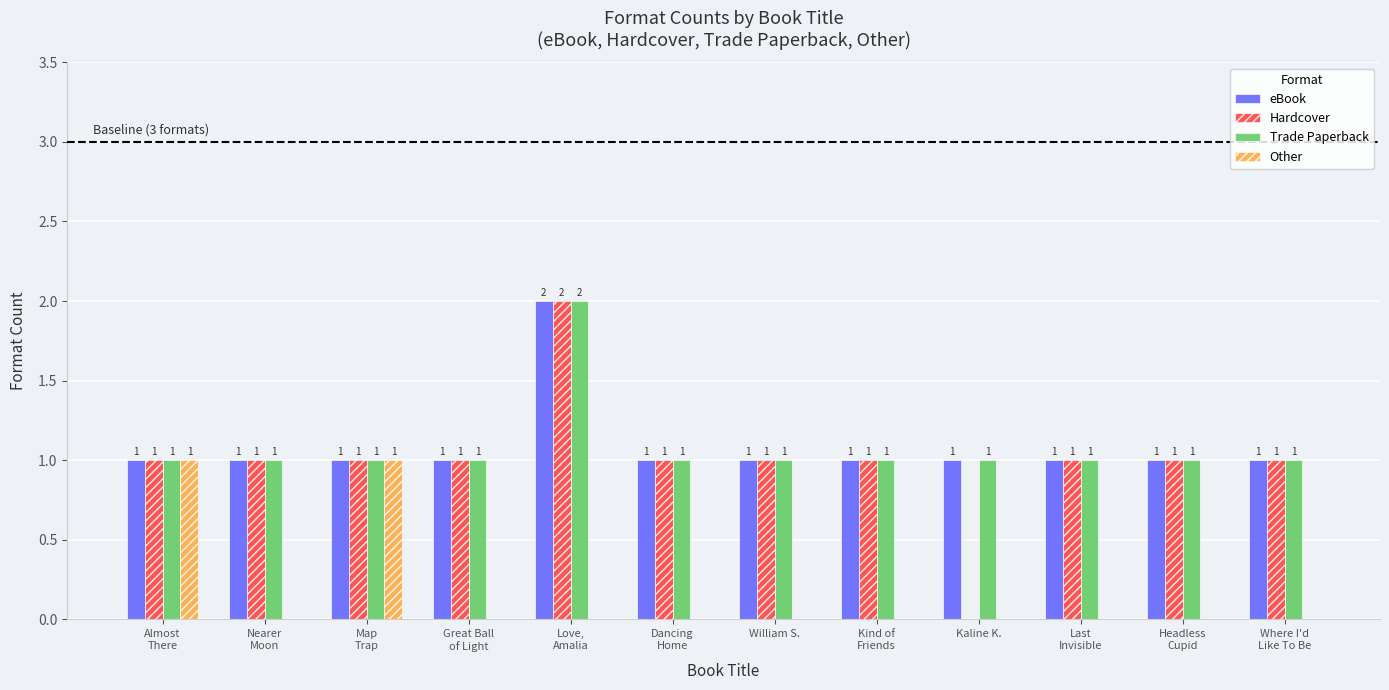

Are the bars horizontal?

No